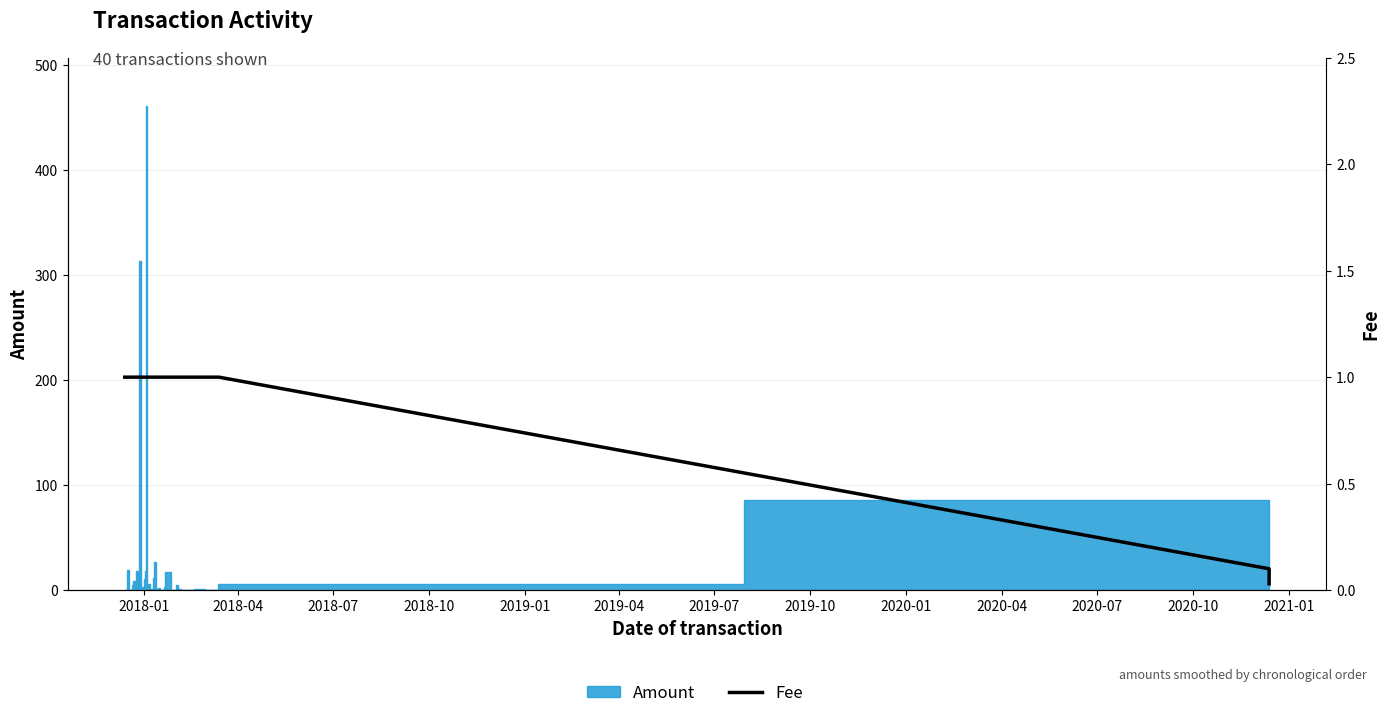

True or false: the data has more than 0 interior local peaks.

False